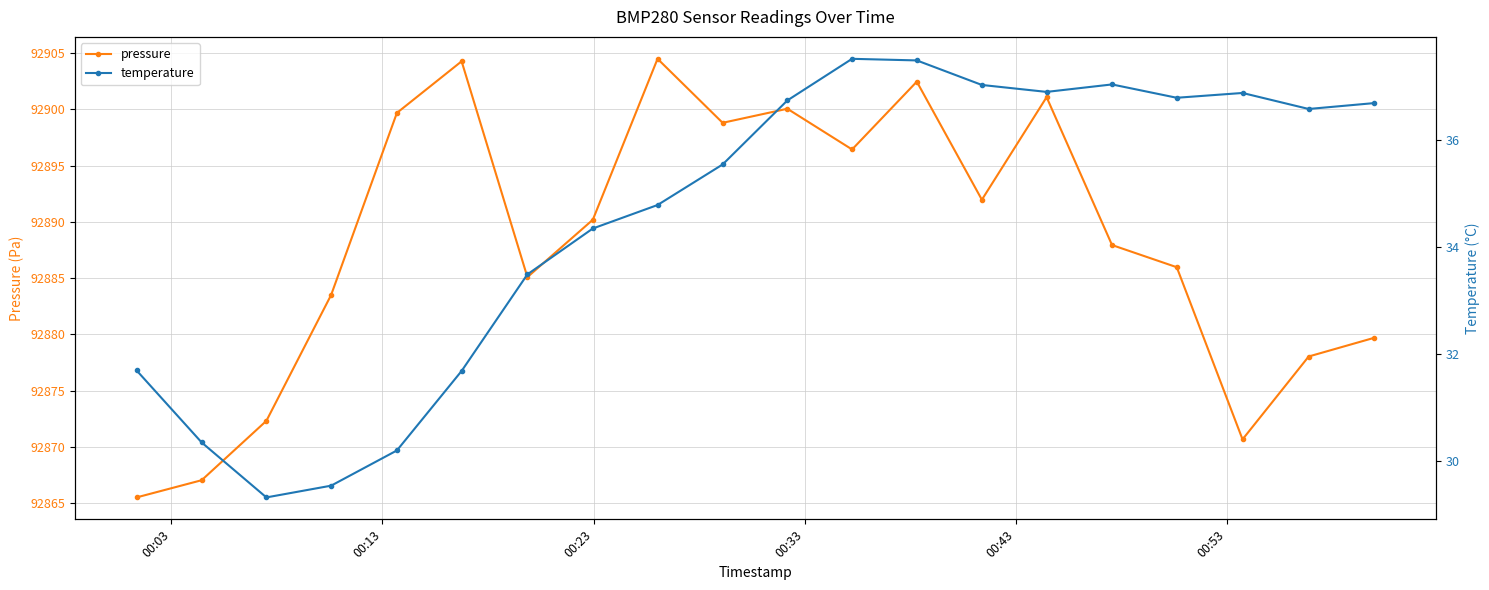

List the series in order of their peak value, lowest first.

temperature, pressure